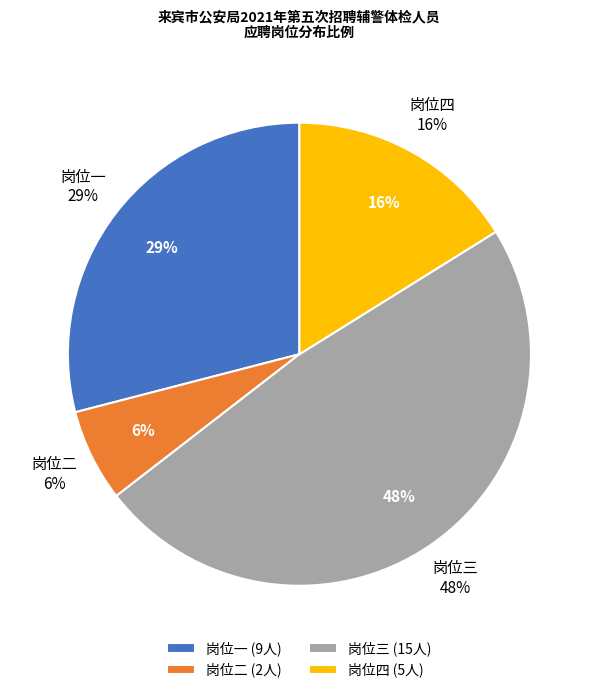

Count the number of slices in the pie.

4